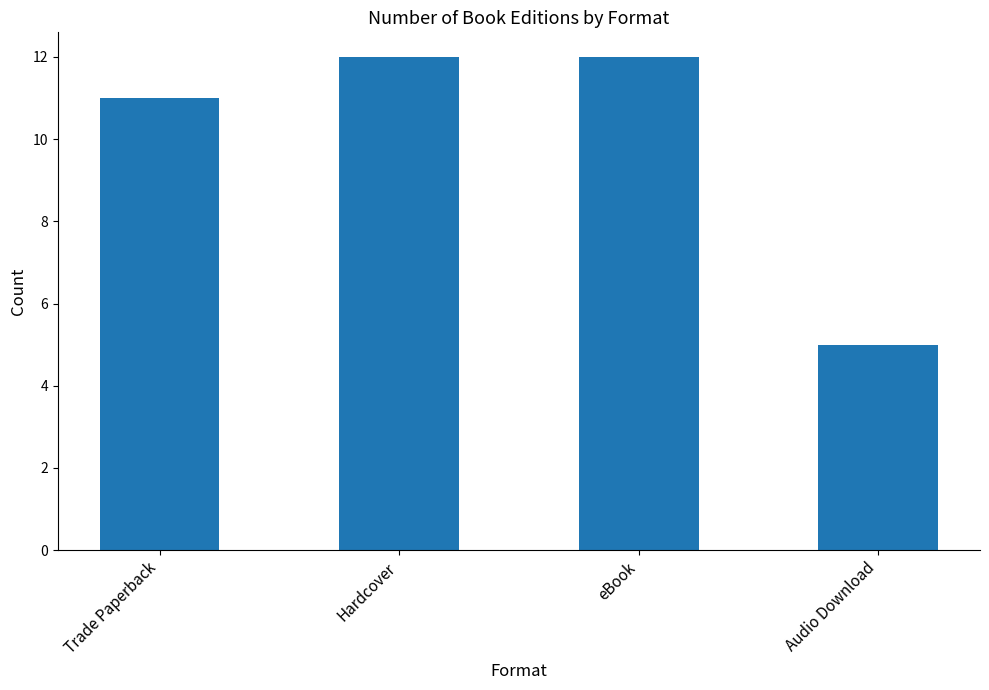

How many values are between 11 and 12?

3